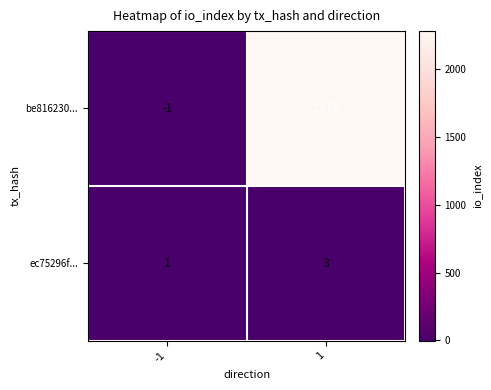

Is it true that ec75296f... equals 4 at 1?

False